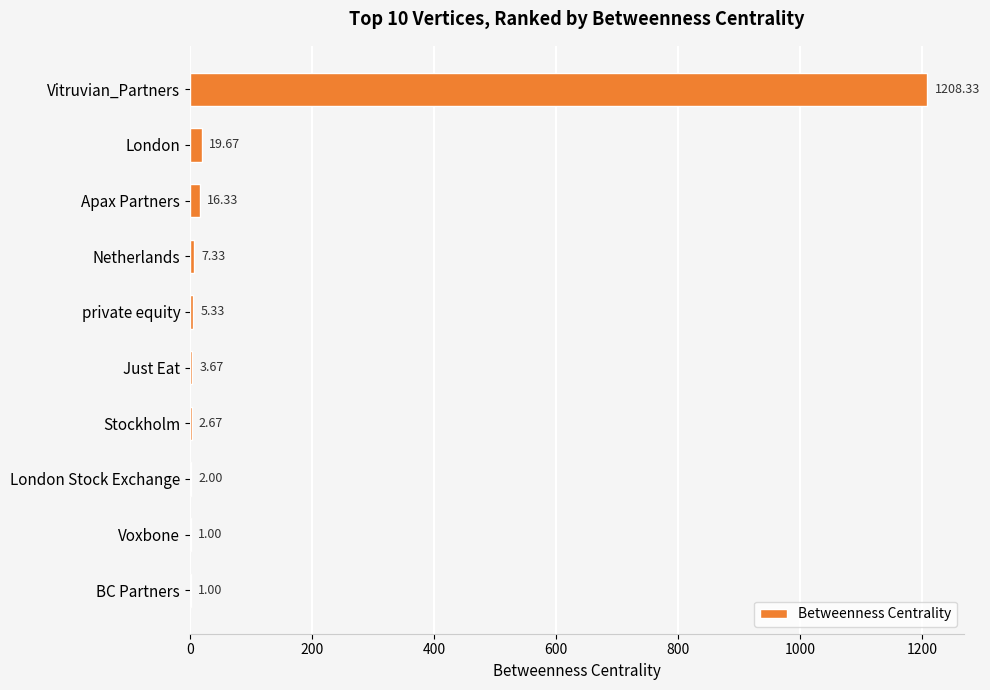

What is the sum of the values at Just Eat and London Stock Exchange?

5.7